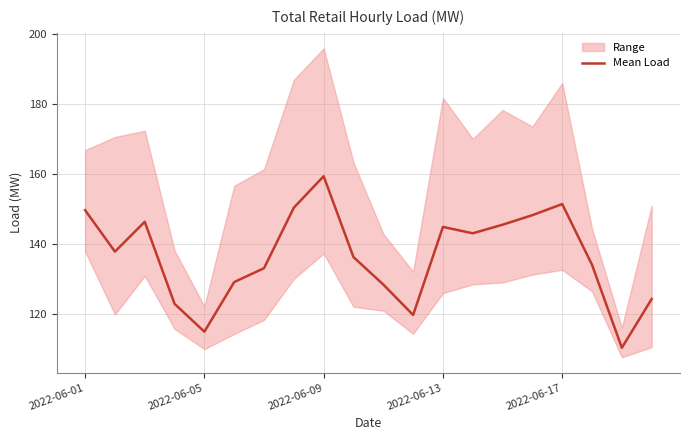

The value of Mean Load at 2022-06-13 is 145.0. True or false?

True